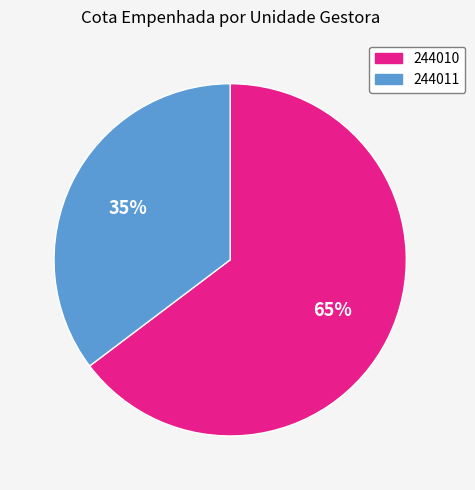

Does any single category account for the majority?

Yes